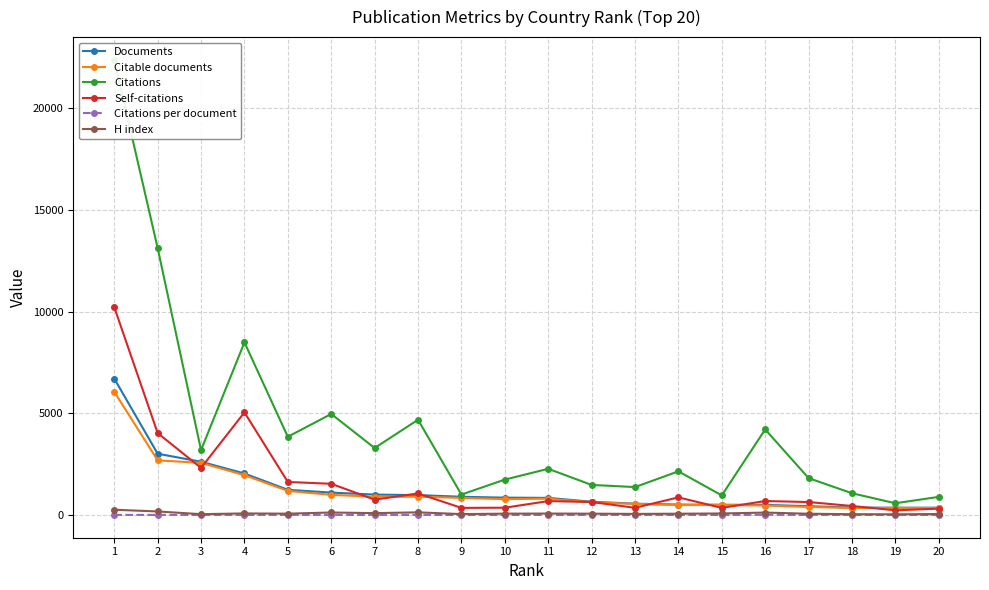

What is the difference between the highest and lowest values at 12?

1476.7